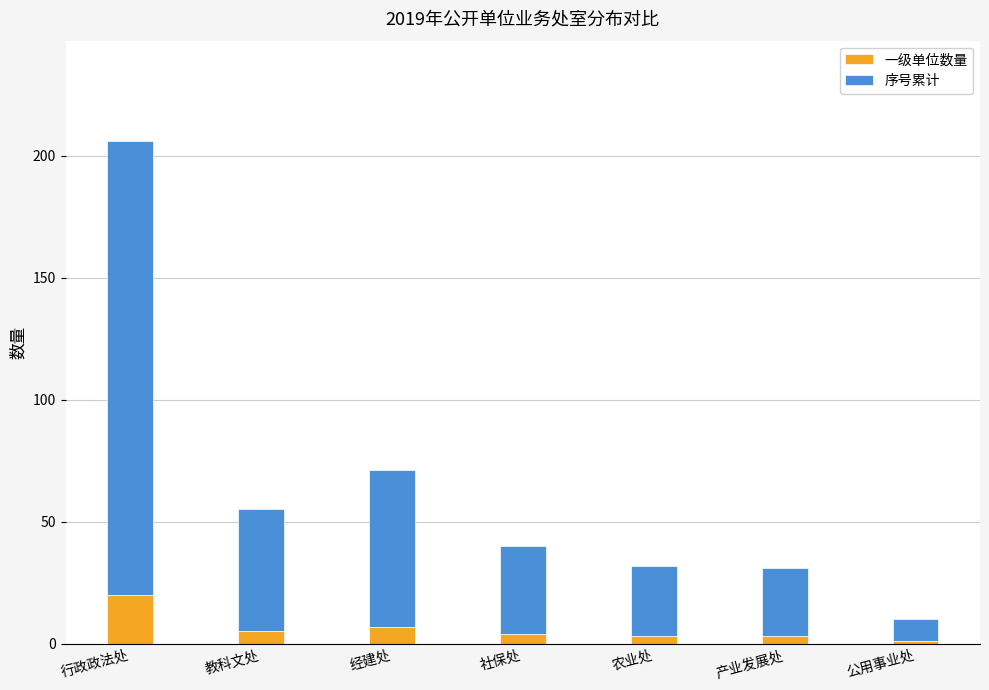

The 一级单位数量 series shows 20 at 行政政法处. True or false?

True